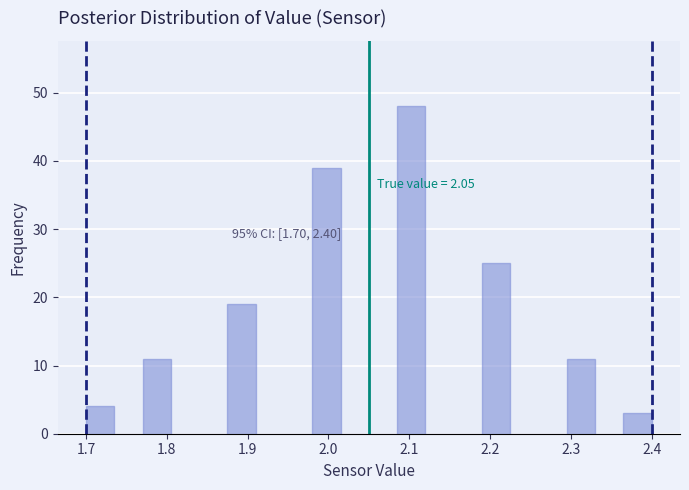

Around what value on the x-axis is the tallest bar? Give the approximate position of its centre, as read against the axis.

2.10